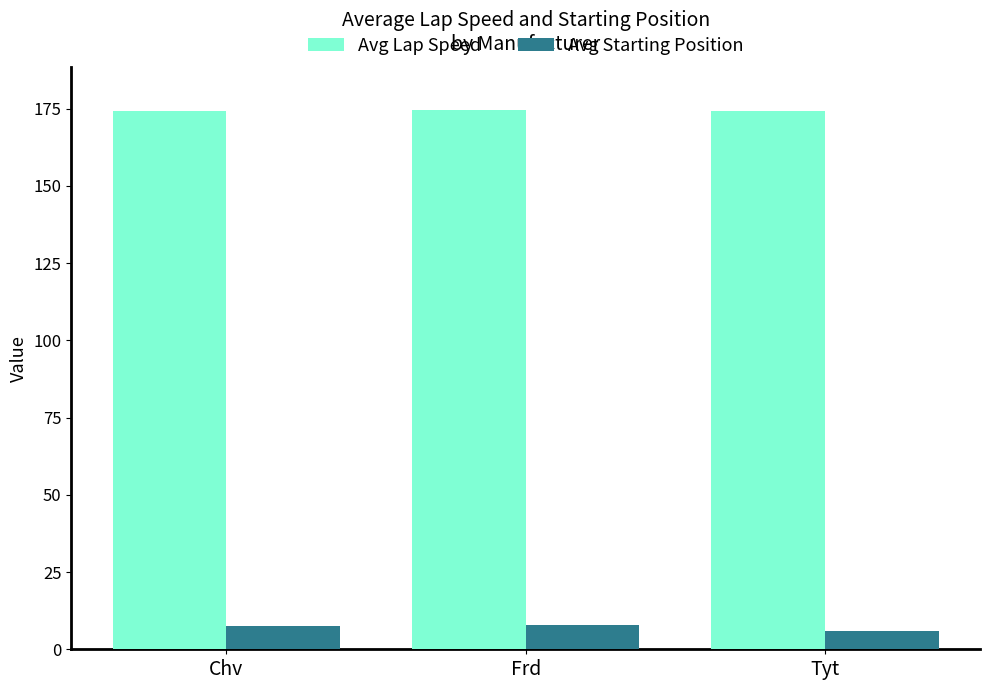

How many Avg Lap Speed values are between 174 and 175?

3